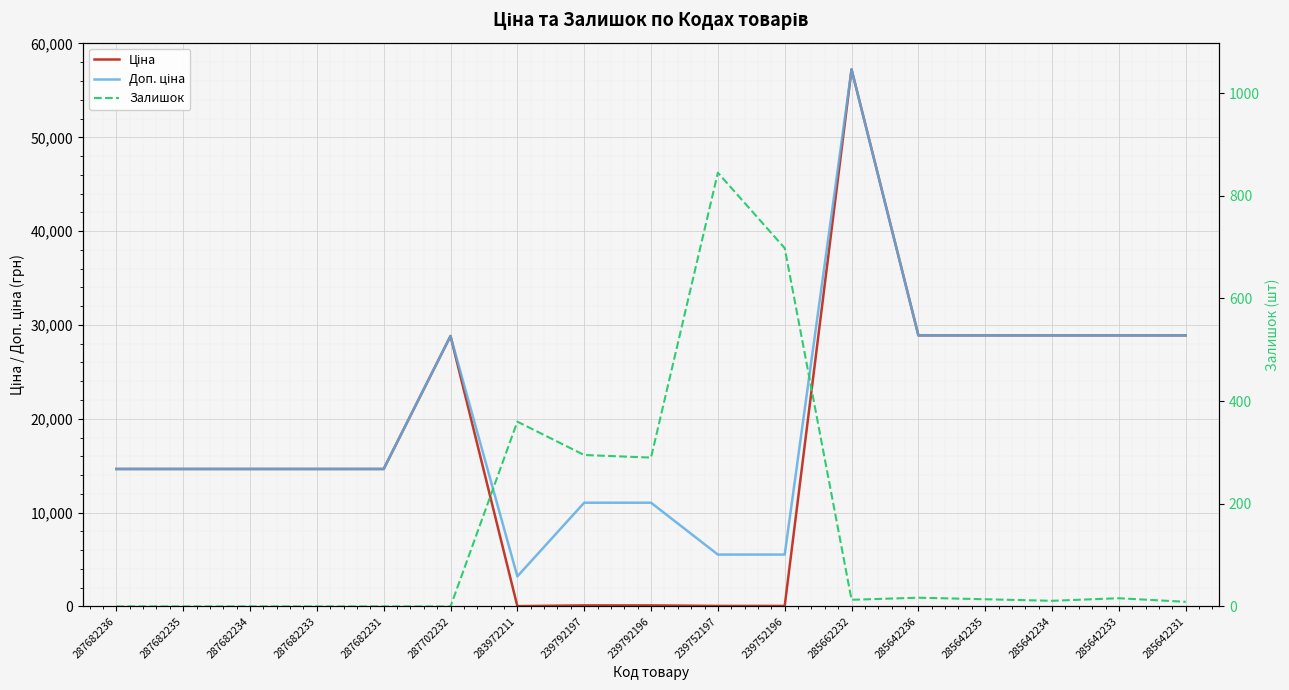

Which category has the lowest value across all series?

287682236